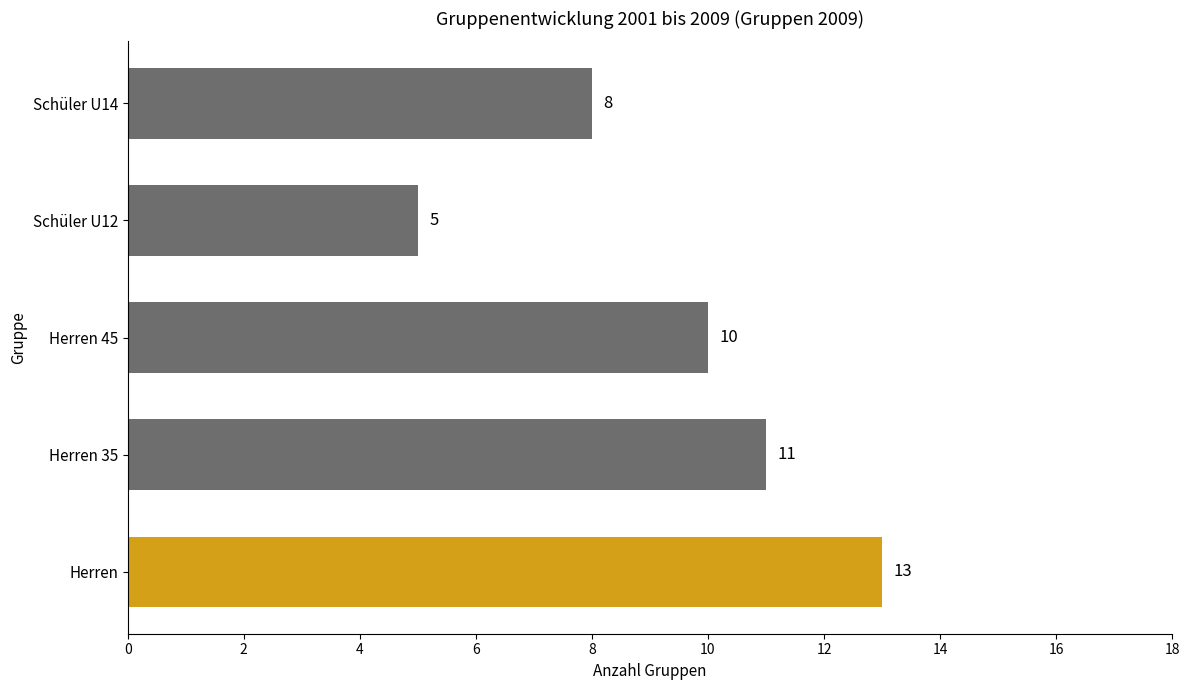

Rank the categories by value from highest to lowest.

Herren, Herren 35, Herren 45, Schüler U14, Schüler U12